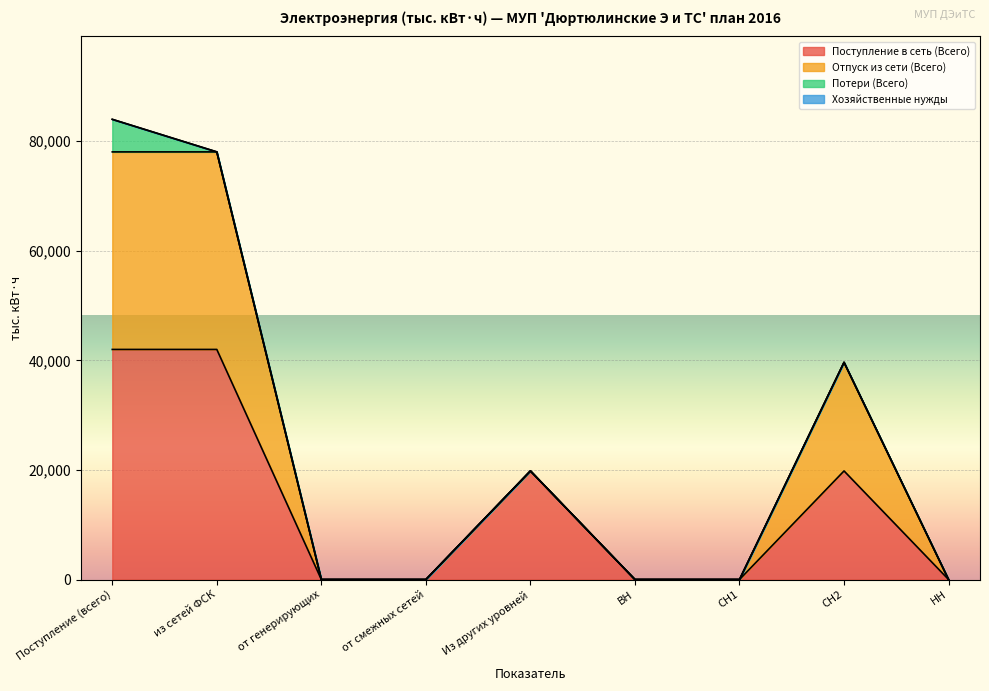

What is the highest value of the Поступление в сеть (Всего) series?

41991